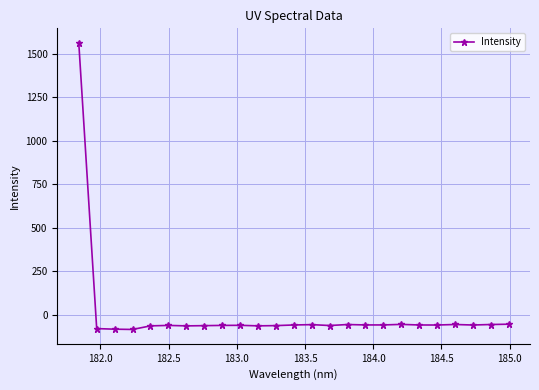

What is the sum of all values?

81.1